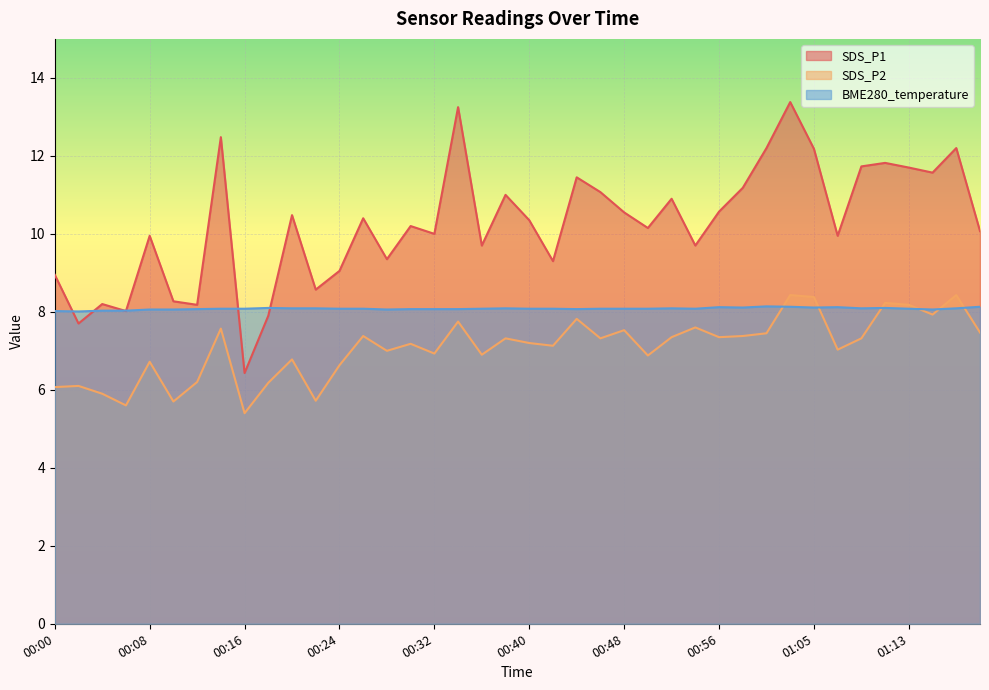

At which category does SDS_P1 reach its first local valley?

00:02